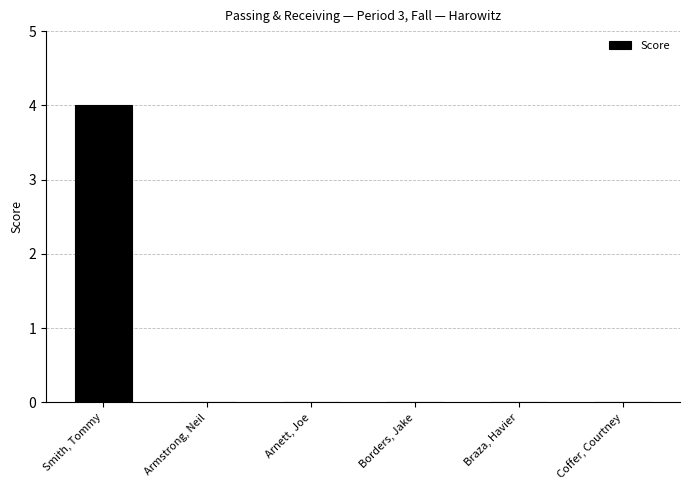

Count the number of categories in the chart.

6